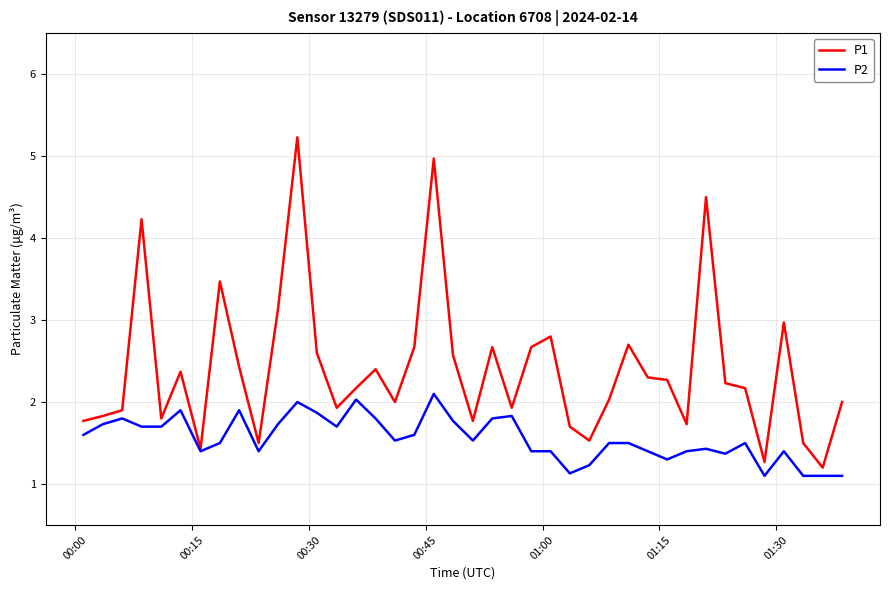

At how many categories does at least one series exceed 4?

4